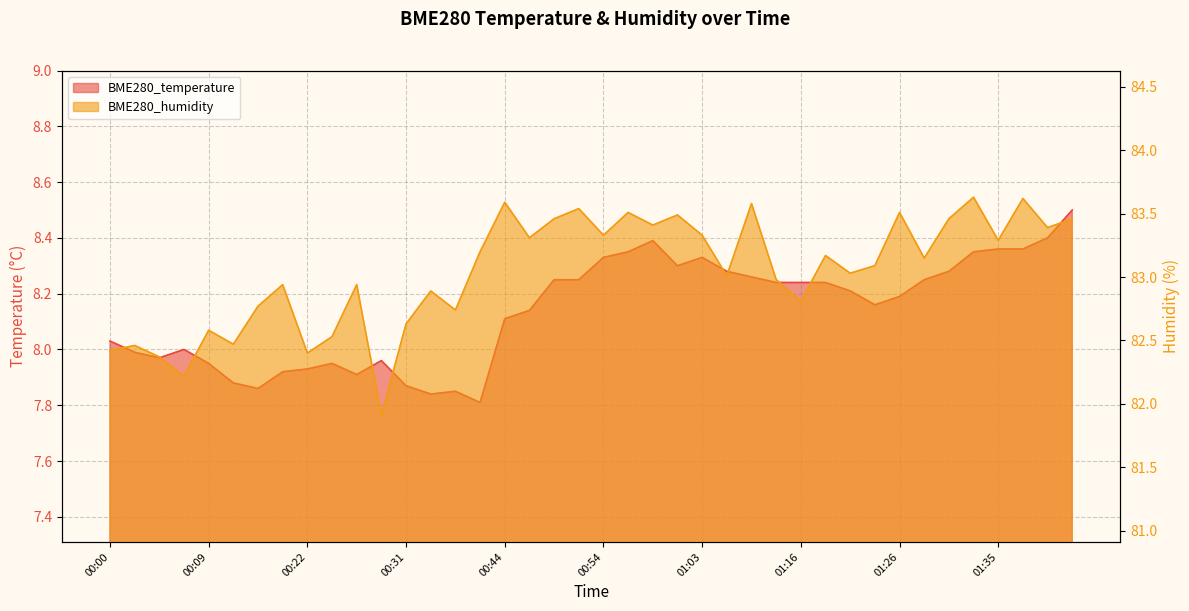

Which series changed the most between 01:06 and 01:18?

BME280_humidity